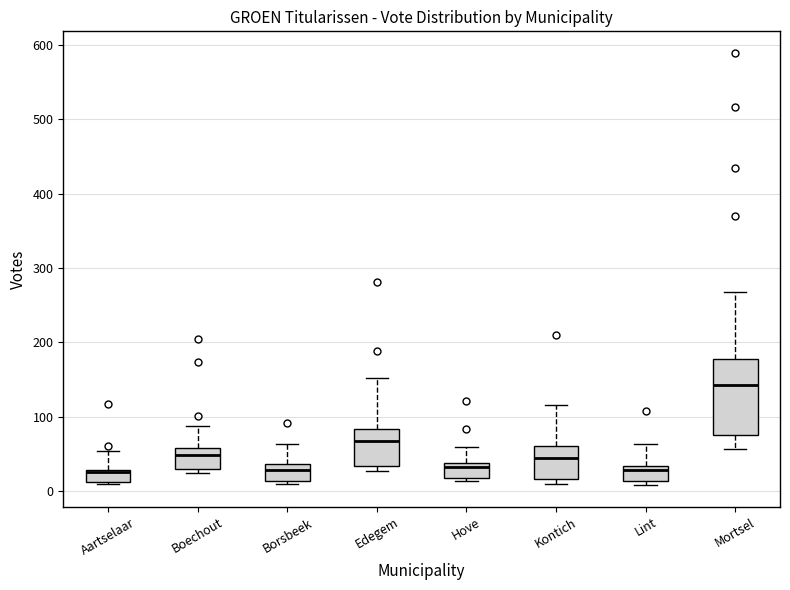

Comparing the boxes themselves (not the whiskers), which one is the tallest?

Mortsel